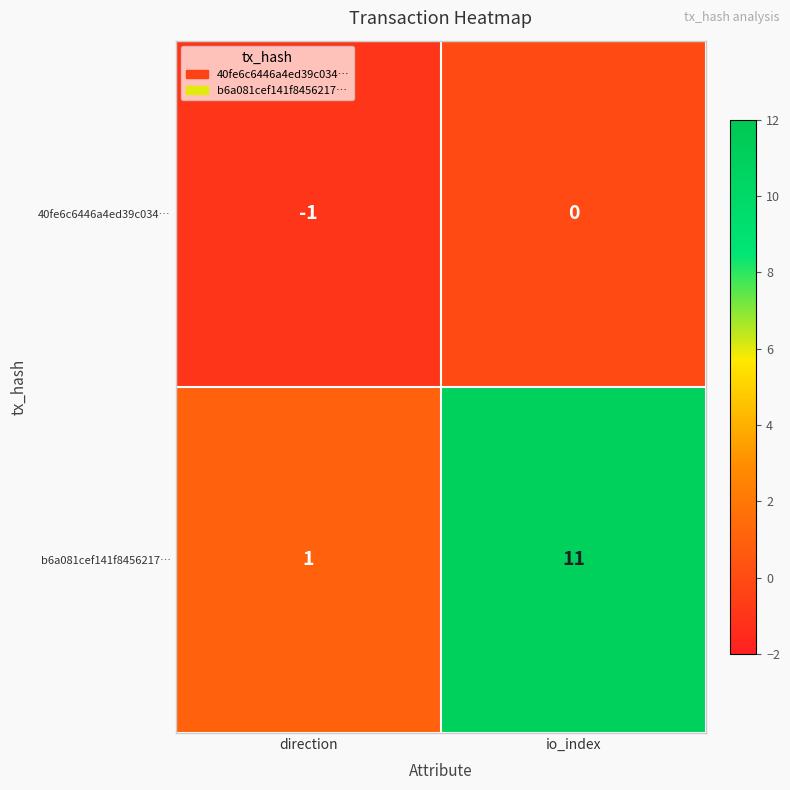

Reading left to right, extract all data points from this chart.

40fe6c6446a4ed39c034…: direction=-1	io_index=0
b6a081cef141f8456217…: direction=1	io_index=11